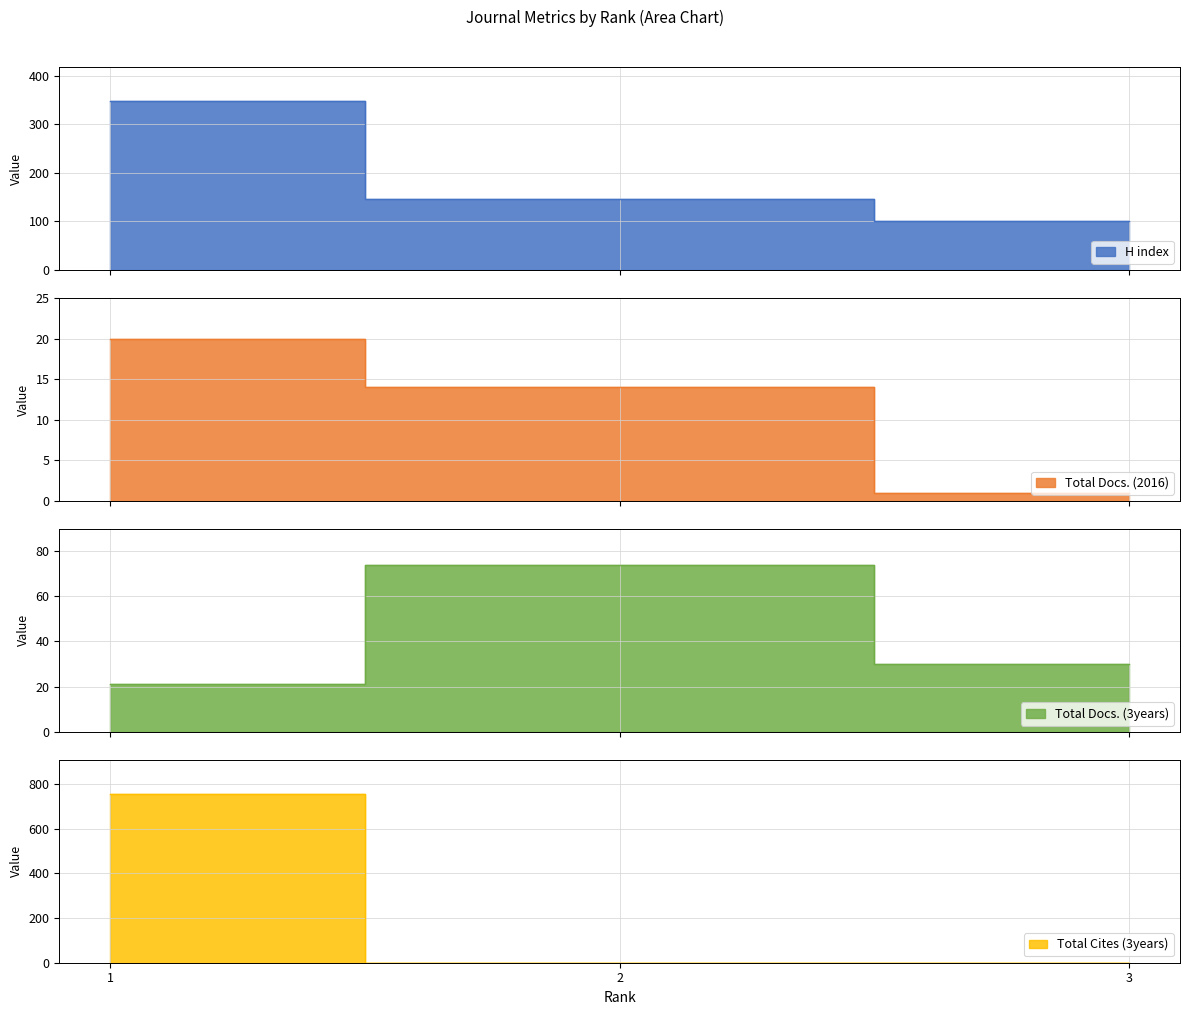

Reading left to right, extract all data points from this chart.

H index: 347	146	100
Total Docs. (2016): 20	14	1
Total Docs. (3years): 21	74	30
Total Cites (3years): 757	0	0